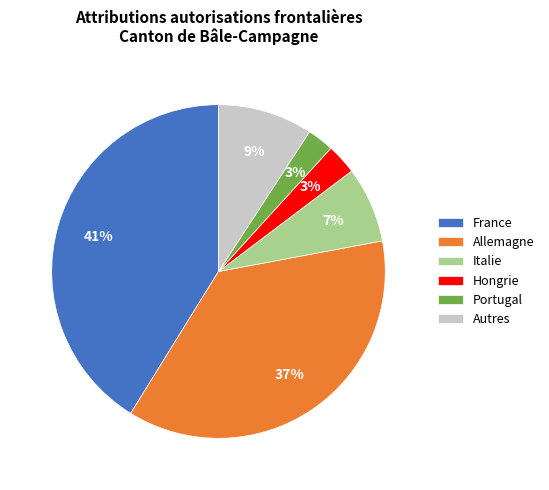

What is the largest slice in the pie chart?

France